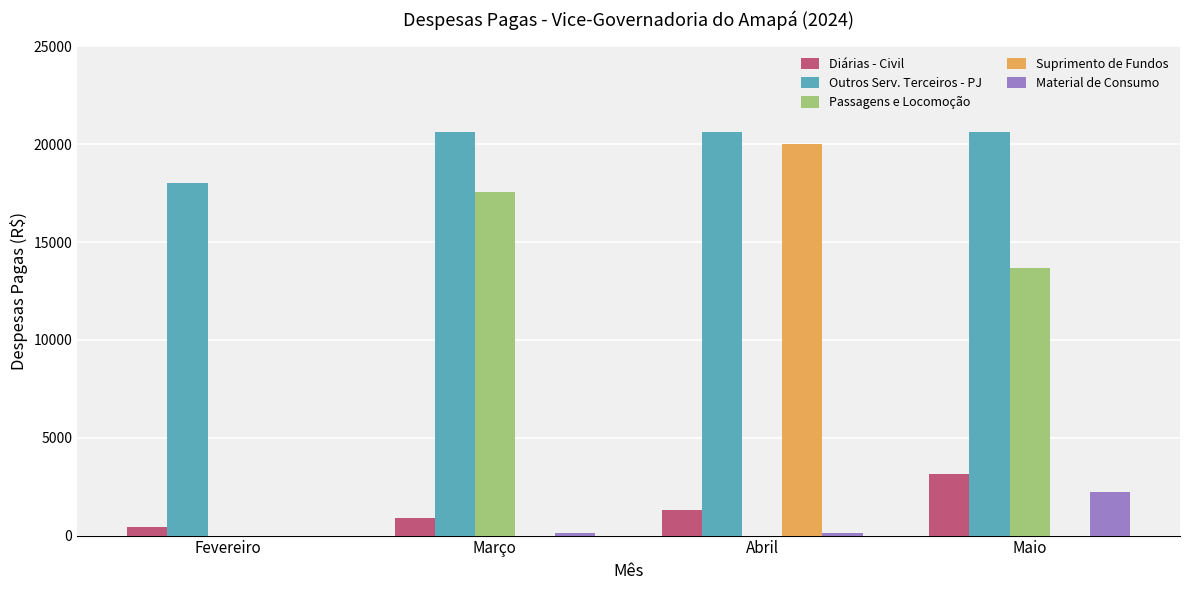

Reading left to right, list all the values displayed in this chart.

Diárias - Civil: Fevereiro=440.0	Março=880.0	Abril=1330.0	Maio=3140.0
Outros Serv. Terceiros - PJ: Fevereiro=18000.0	Março=20625.0	Abril=20625.0	Maio=20625.0
Passagens e Locomoção: Fevereiro=0.0	Março=17571.2	Abril=0.0	Maio=13667.0
Suprimento de Fundos: Fevereiro=0.0	Março=0.0	Abril=20000.0	Maio=0.0
Material de Consumo: Fevereiro=0.0	Março=127.5	Abril=127.5	Maio=2219.7